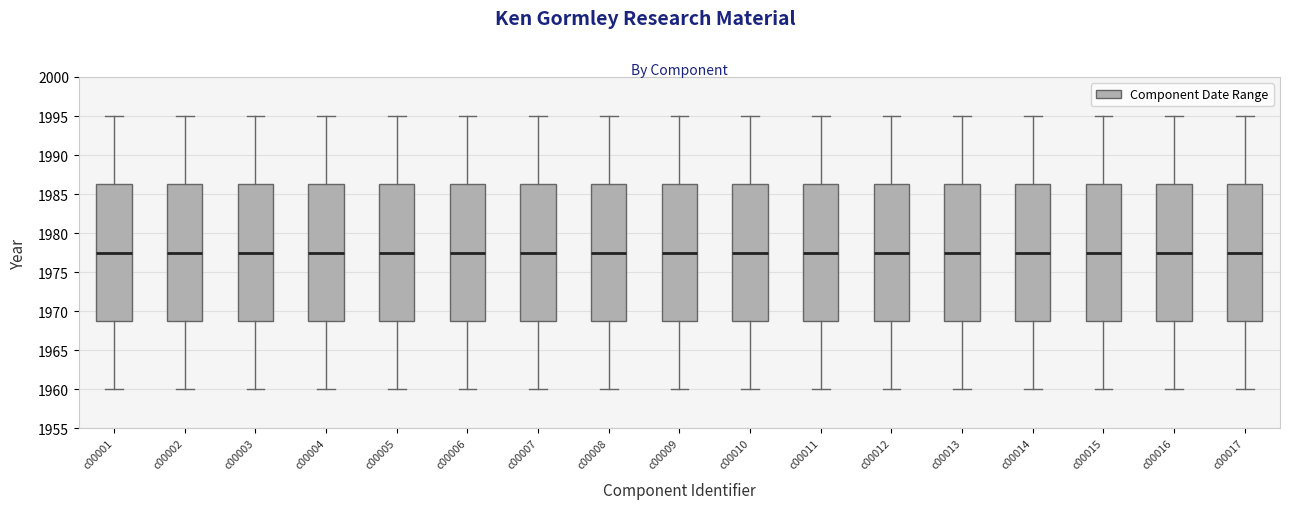

Reading left to right, read every box against the y-axis: the position of its median line, the range the box covers, and the ends of its whiskers. The values are not printed on the chart, so give them approximately, as read against the axis.

c00001: median 1977.5, box 1969.0 to 1986.5, whiskers 1960.0 to 1995.0
c00002: median 1977.5, box 1969.0 to 1986.5, whiskers 1960.0 to 1995.0
c00003: median 1977.5, box 1969.0 to 1986.5, whiskers 1960.0 to 1995.0
c00004: median 1977.5, box 1969.0 to 1986.5, whiskers 1960.0 to 1995.0
c00005: median 1977.5, box 1969.0 to 1986.5, whiskers 1960.0 to 1995.0
c00006: median 1977.5, box 1969.0 to 1986.5, whiskers 1960.0 to 1995.0
c00007: median 1977.5, box 1969.0 to 1986.5, whiskers 1960.0 to 1995.0
c00008: median 1977.5, box 1969.0 to 1986.5, whiskers 1960.0 to 1995.0
c00009: median 1977.5, box 1969.0 to 1986.5, whiskers 1960.0 to 1995.0
c00010: median 1977.5, box 1969.0 to 1986.5, whiskers 1960.0 to 1995.0
c00011: median 1977.5, box 1969.0 to 1986.5, whiskers 1960.0 to 1995.0
c00012: median 1977.5, box 1969.0 to 1986.5, whiskers 1960.0 to 1995.0
c00013: median 1977.5, box 1969.0 to 1986.5, whiskers 1960.0 to 1995.0
c00014: median 1977.5, box 1969.0 to 1986.5, whiskers 1960.0 to 1995.0
c00015: median 1977.5, box 1969.0 to 1986.5, whiskers 1960.0 to 1995.0
c00016: median 1977.5, box 1969.0 to 1986.5, whiskers 1960.0 to 1995.0
c00017: median 1977.5, box 1969.0 to 1986.5, whiskers 1960.0 to 1995.0